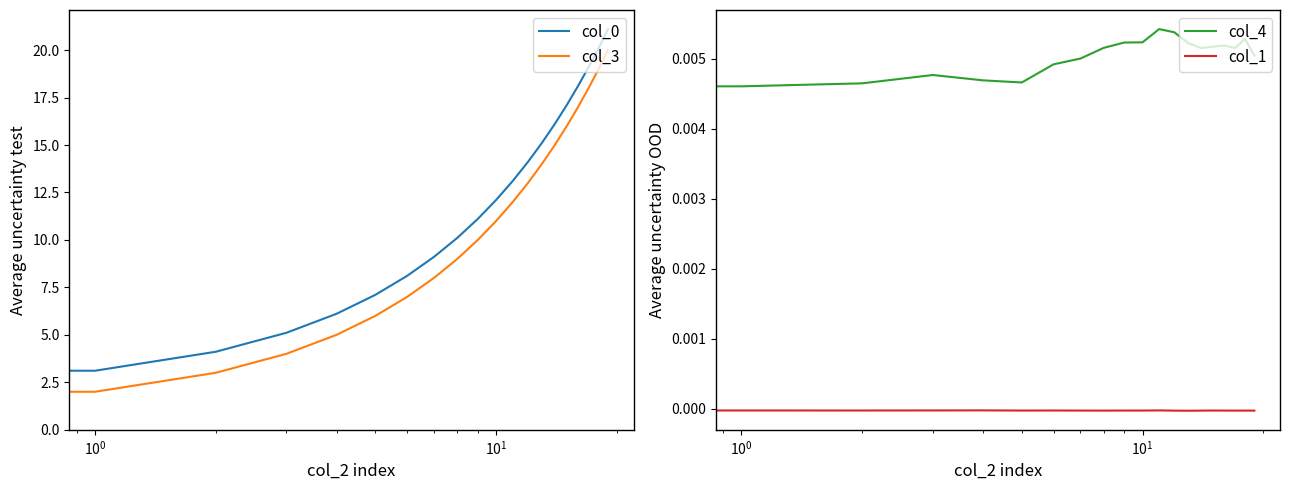

True or false: col_4 and col_0 intersect in this chart.

False